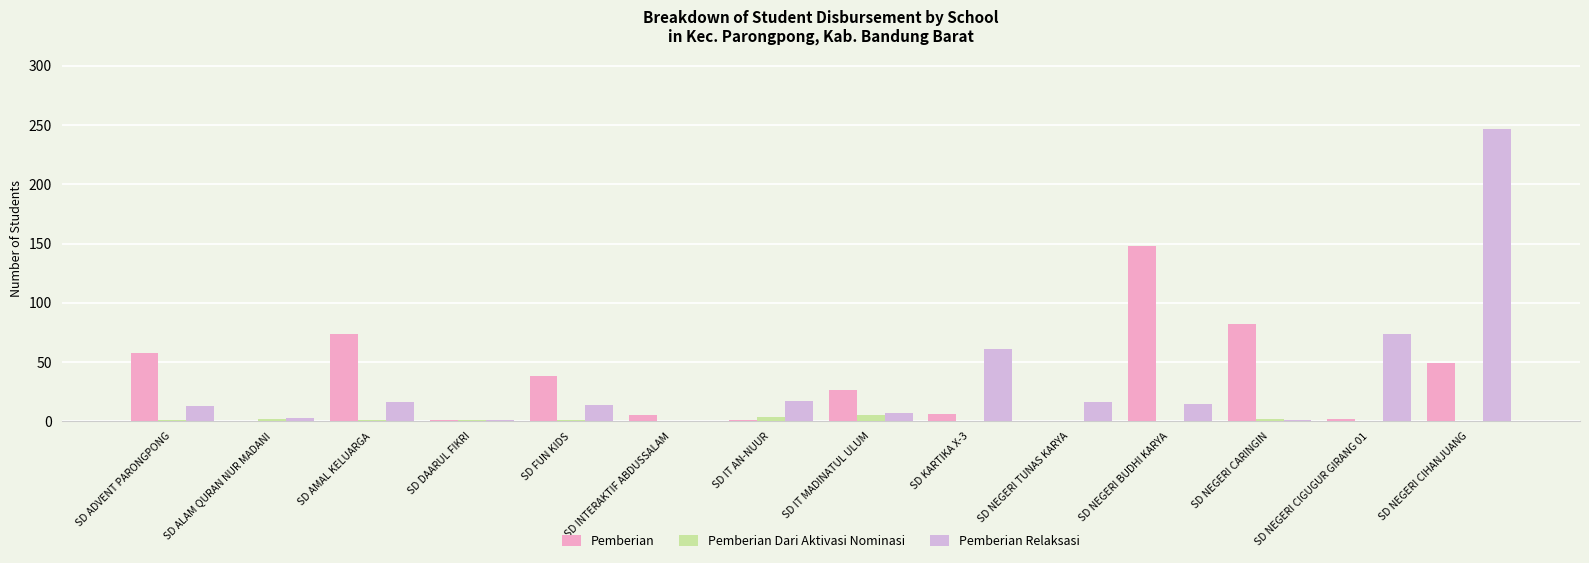

What is the sum of all Pemberian Dari Aktivasi Nominasi values?

17